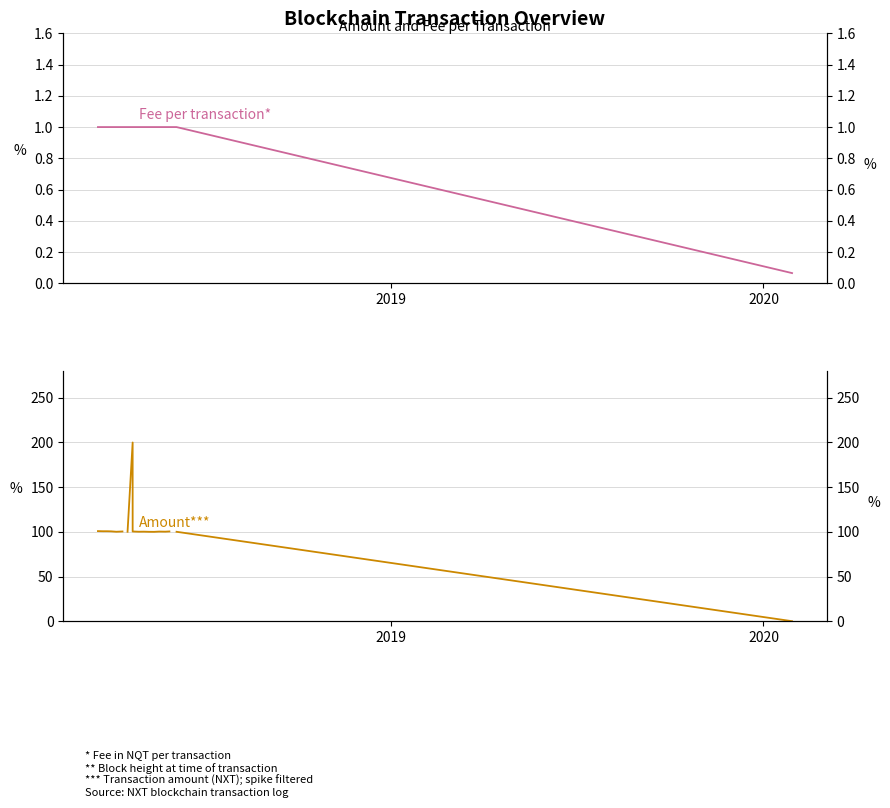

What is the value of the Fee point at the 8th from the left?

1.0